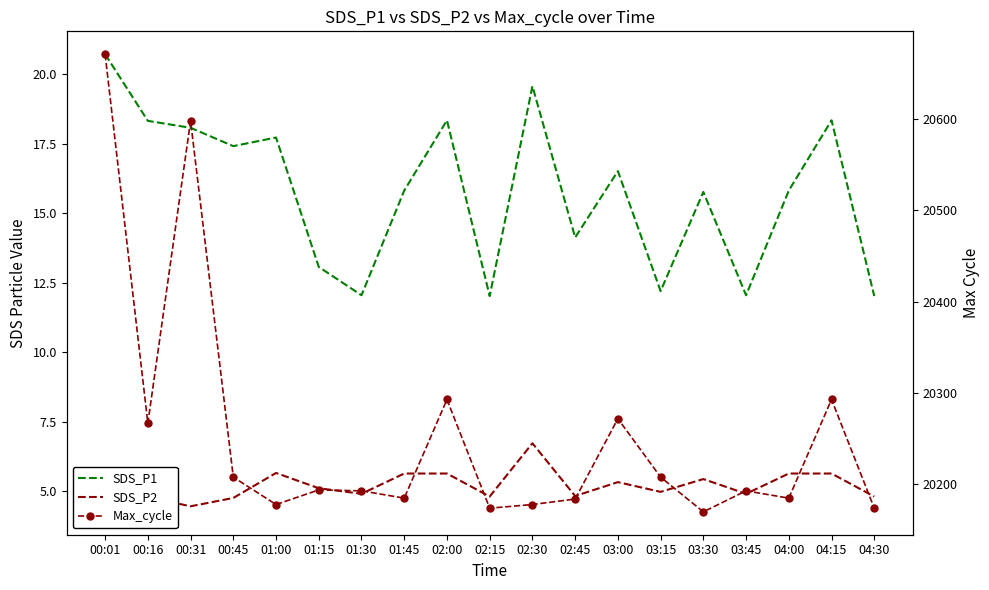

True or false: Max_cycle has more than 2 points higher than both neighbors.

True